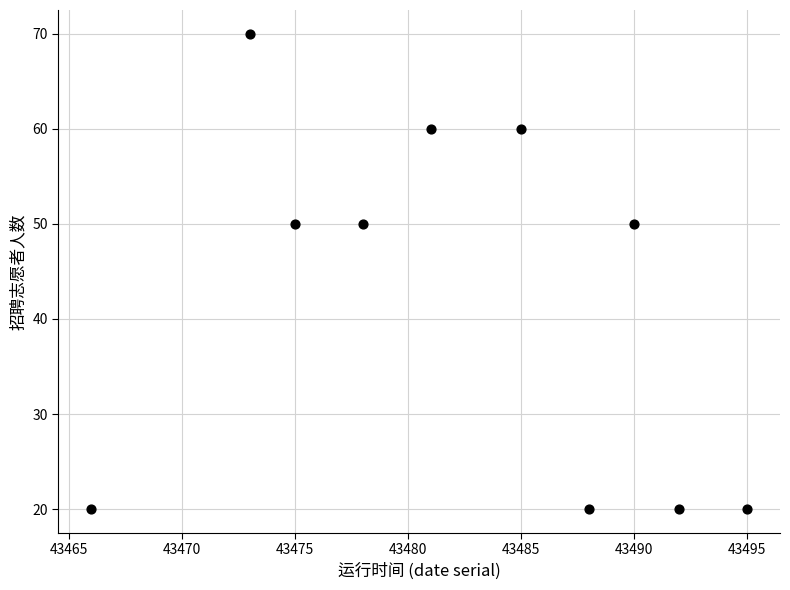

What is the average Y value?

42